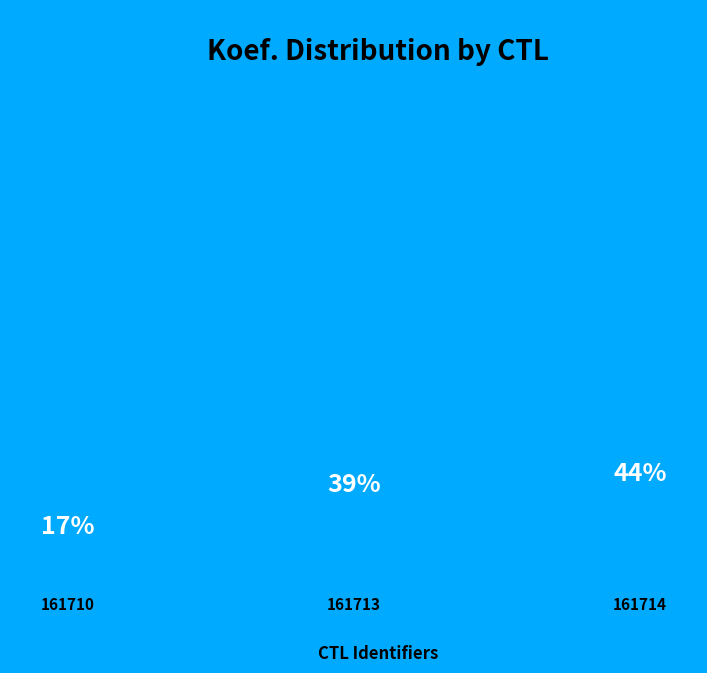

Do 161714 and 161713 together represent more than half of the pie?

Yes